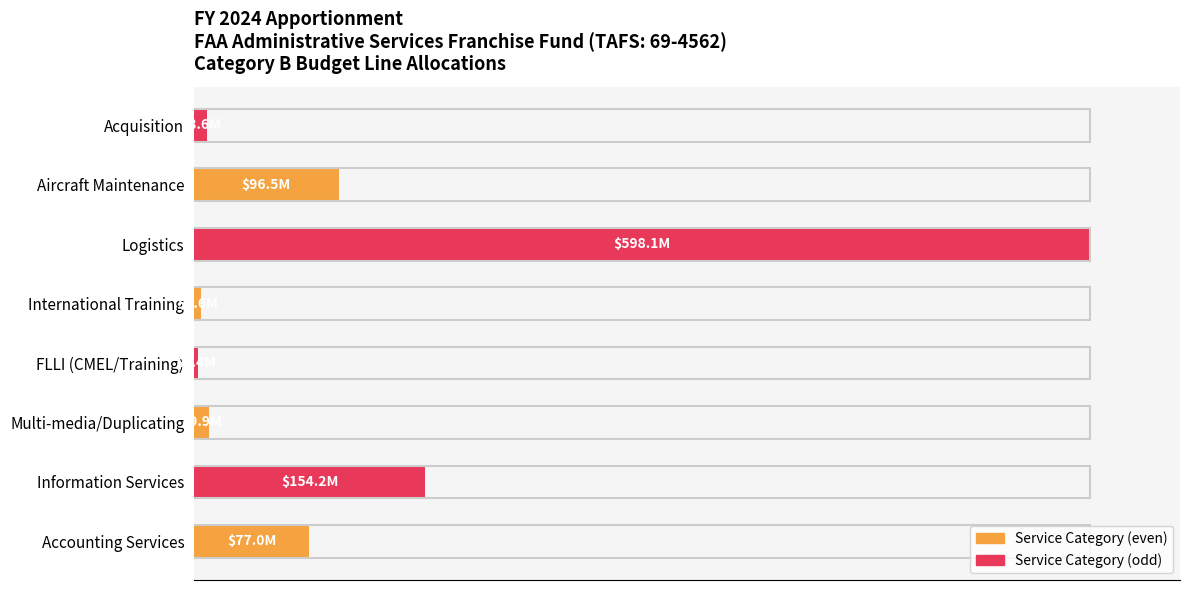

Are the bars horizontal?

Yes